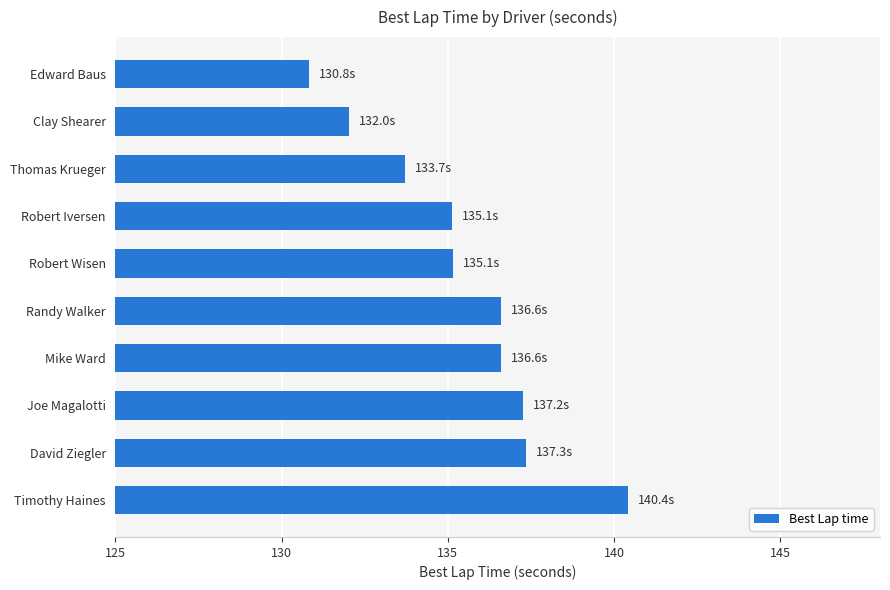

How many values are below 136?

5